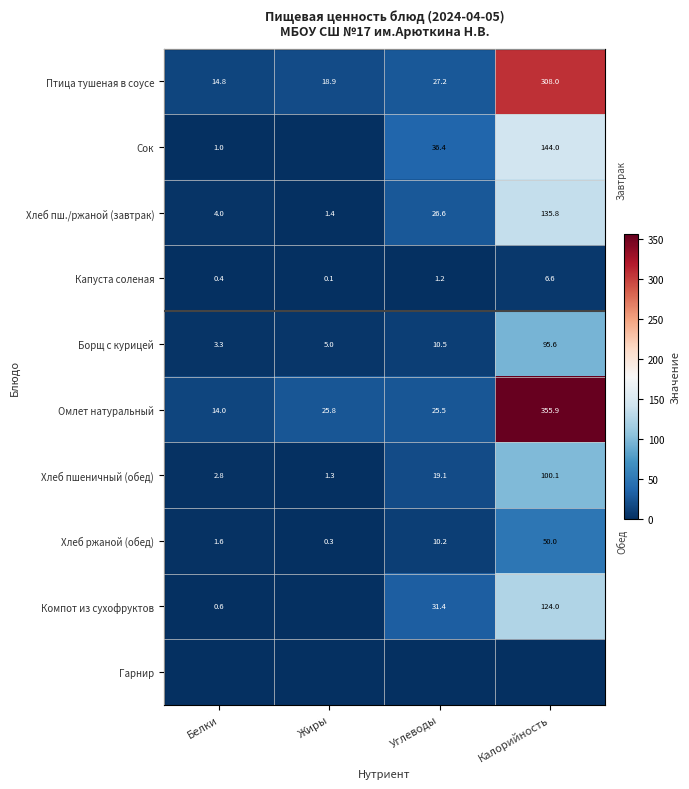

Read the Хлеб пшеничный (обед) value at Калорийность.

100.1